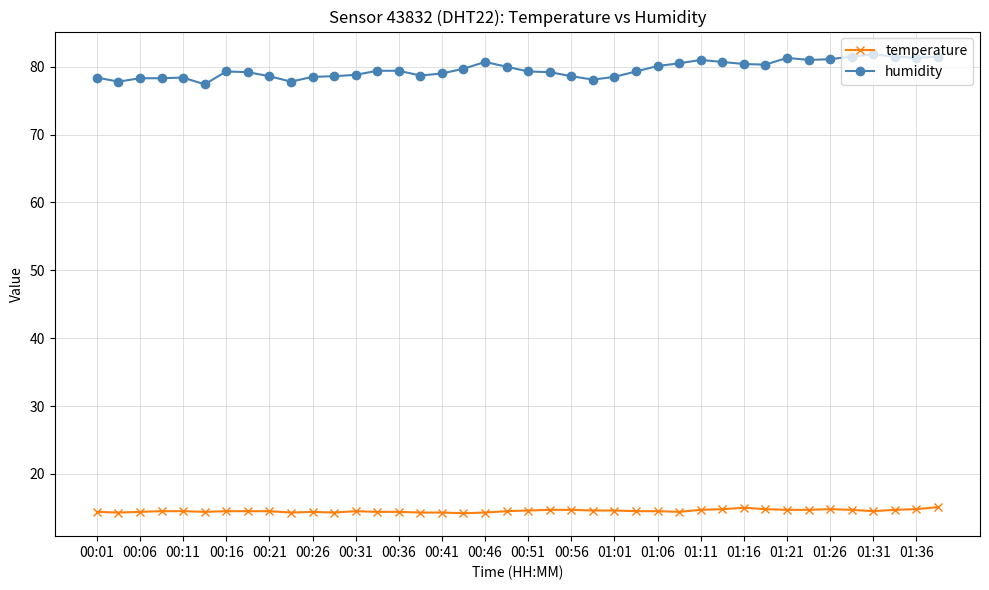

Which series has the widest spread of values?

humidity